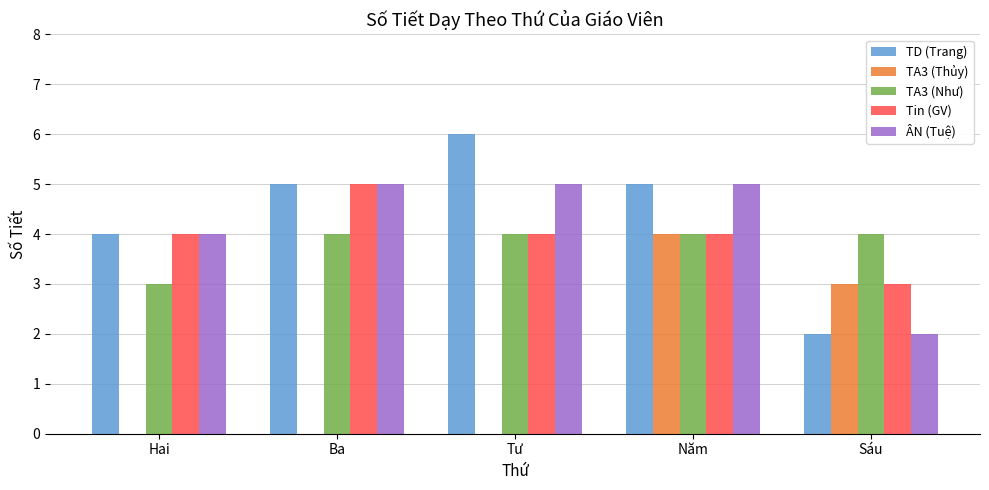

Which category has the highest value across all series?

Tư